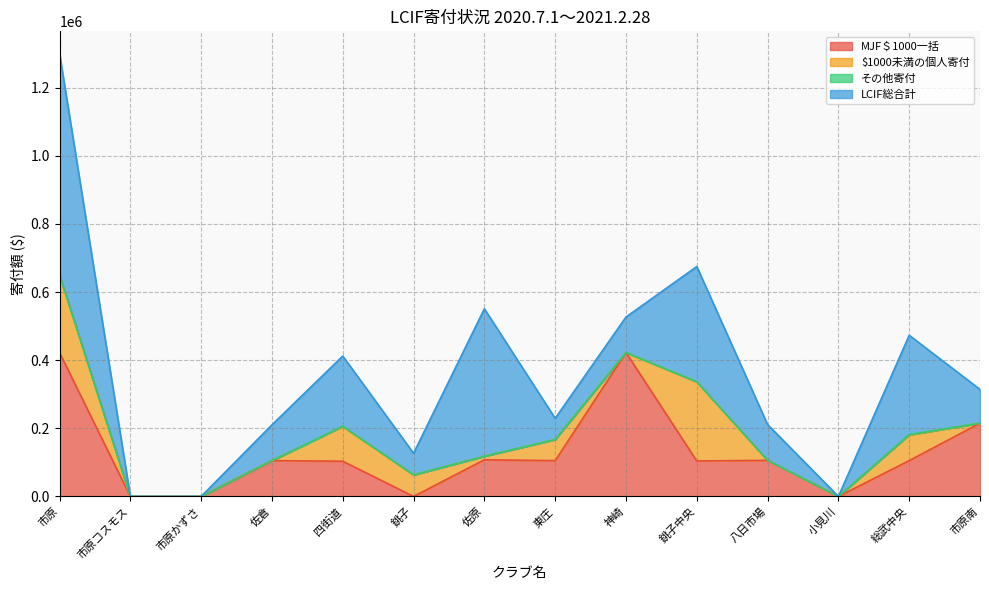

List the labels in order of MJF＄1000一括 value, largest first.

市原, 神崎, 市原南, 佐原, 八日市場, 佐倉, 東庄, 総武中央, 銚子中央, 四街道, 市原コスモス, 市原かずさ, 銚子, 小見川